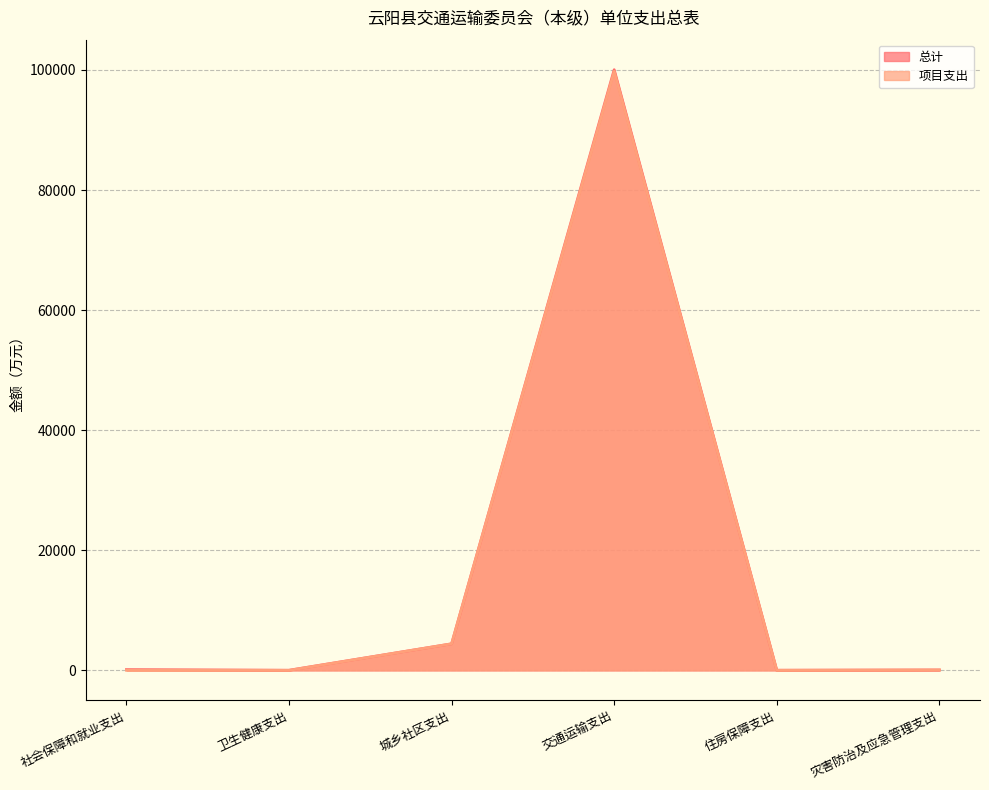

How many data points does each series have?

6